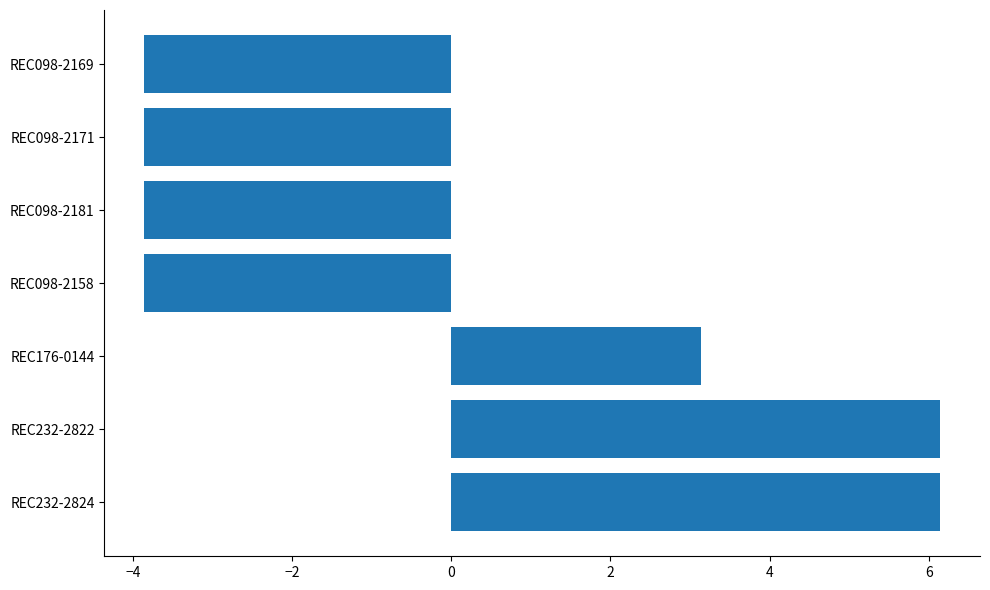

At which label is the value closest to 1?

REC176-0144